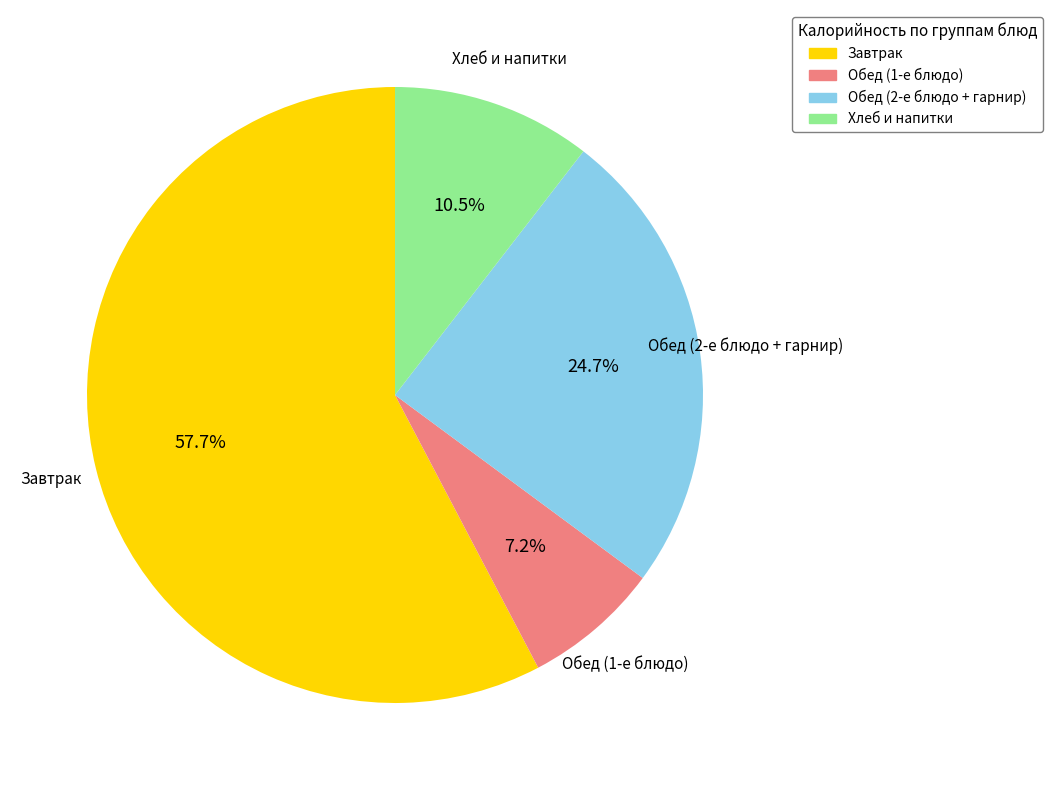

Is there a majority slice in this chart?

Yes